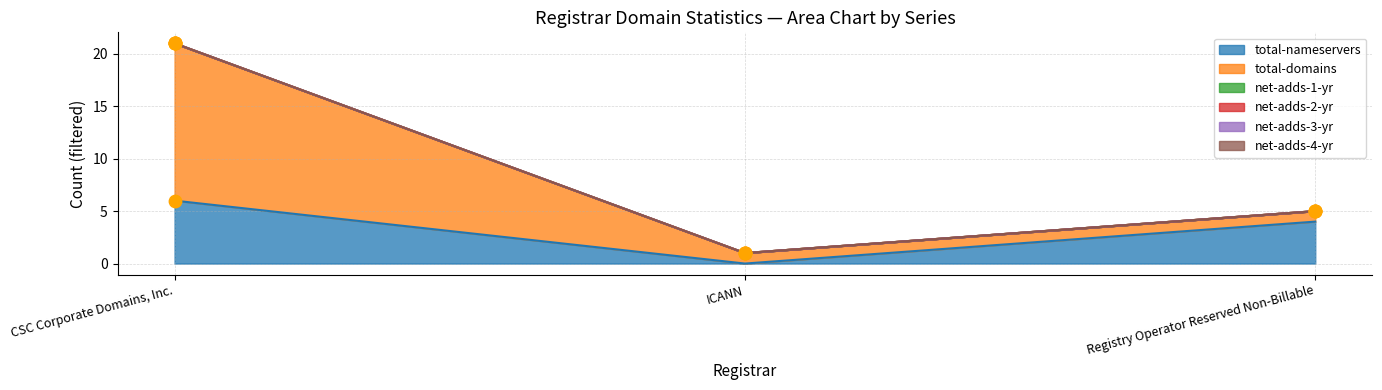

Which series has the largest Y range (max minus min)?

total-domains